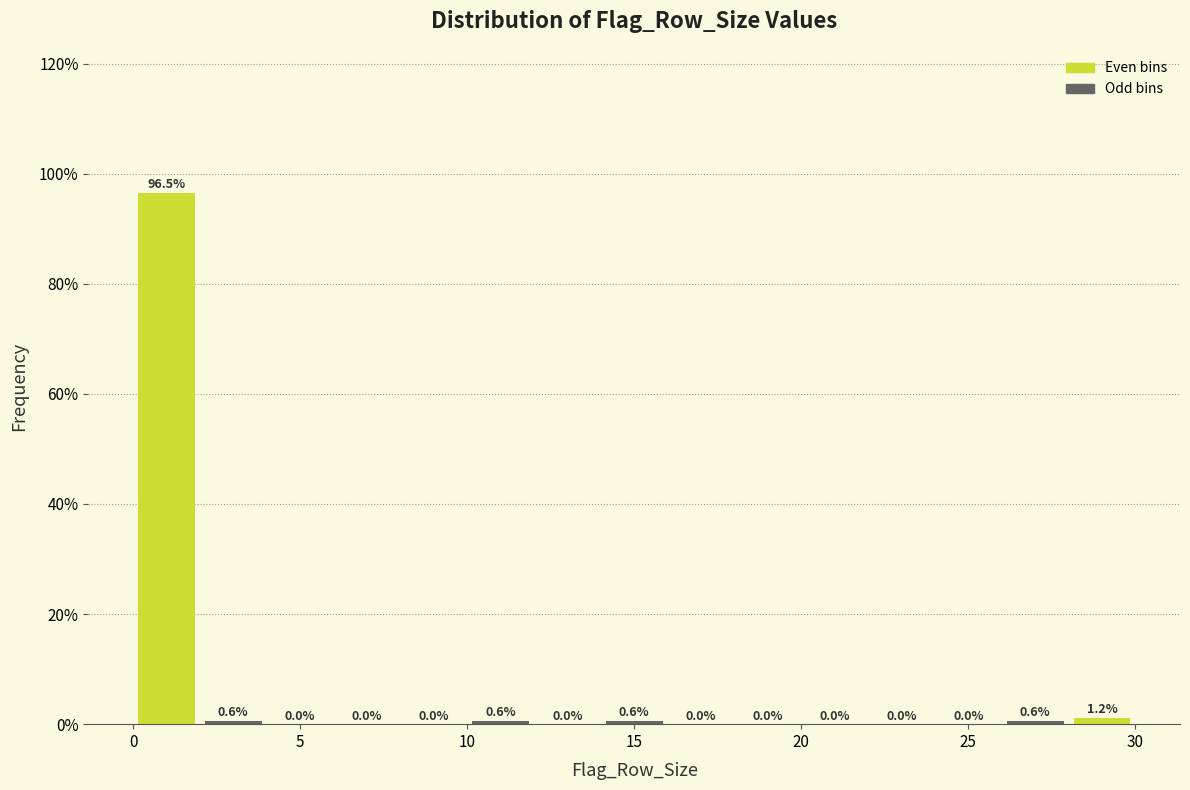

What is the height of the bar covering 2 to 4 on the x-axis?

0.6